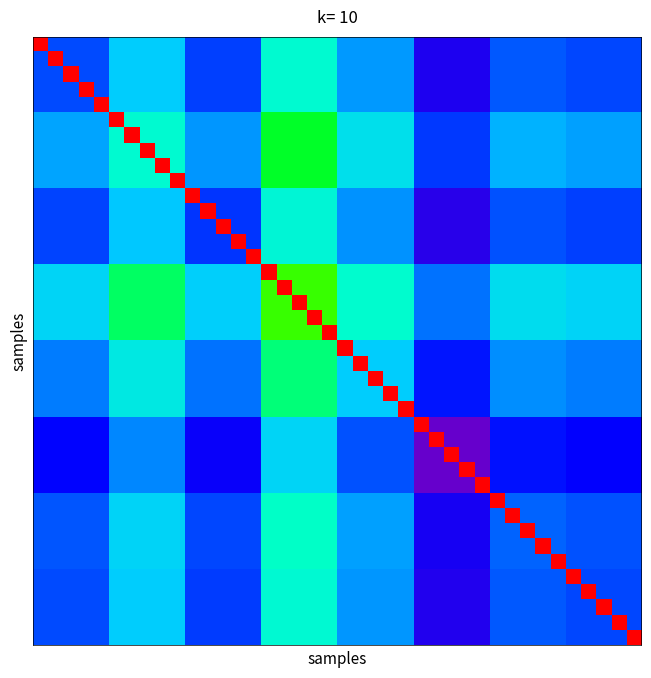

Count the number of categories in the chart.

40